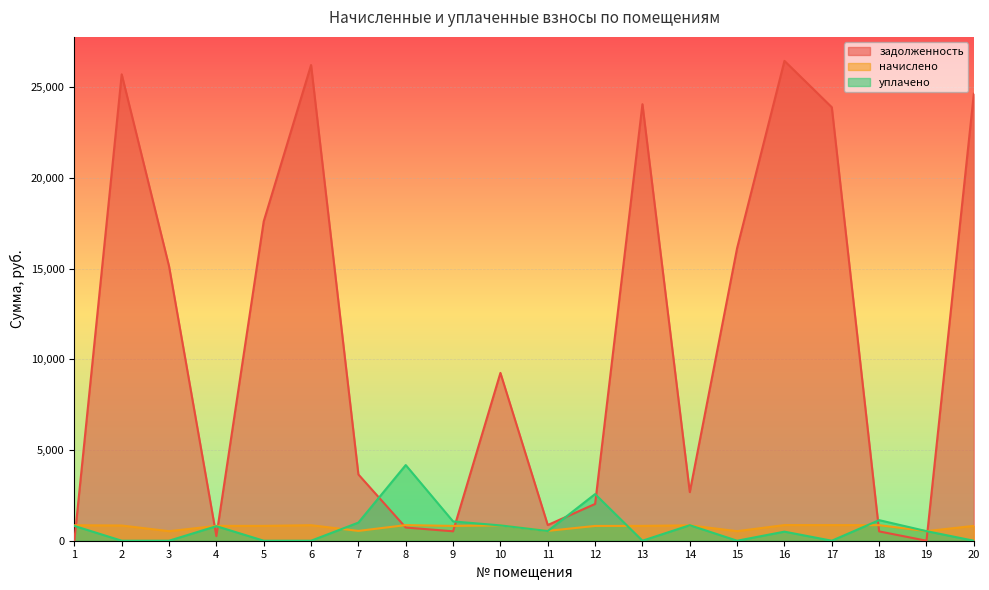

What is the sum of all задолженность values?

220460.3